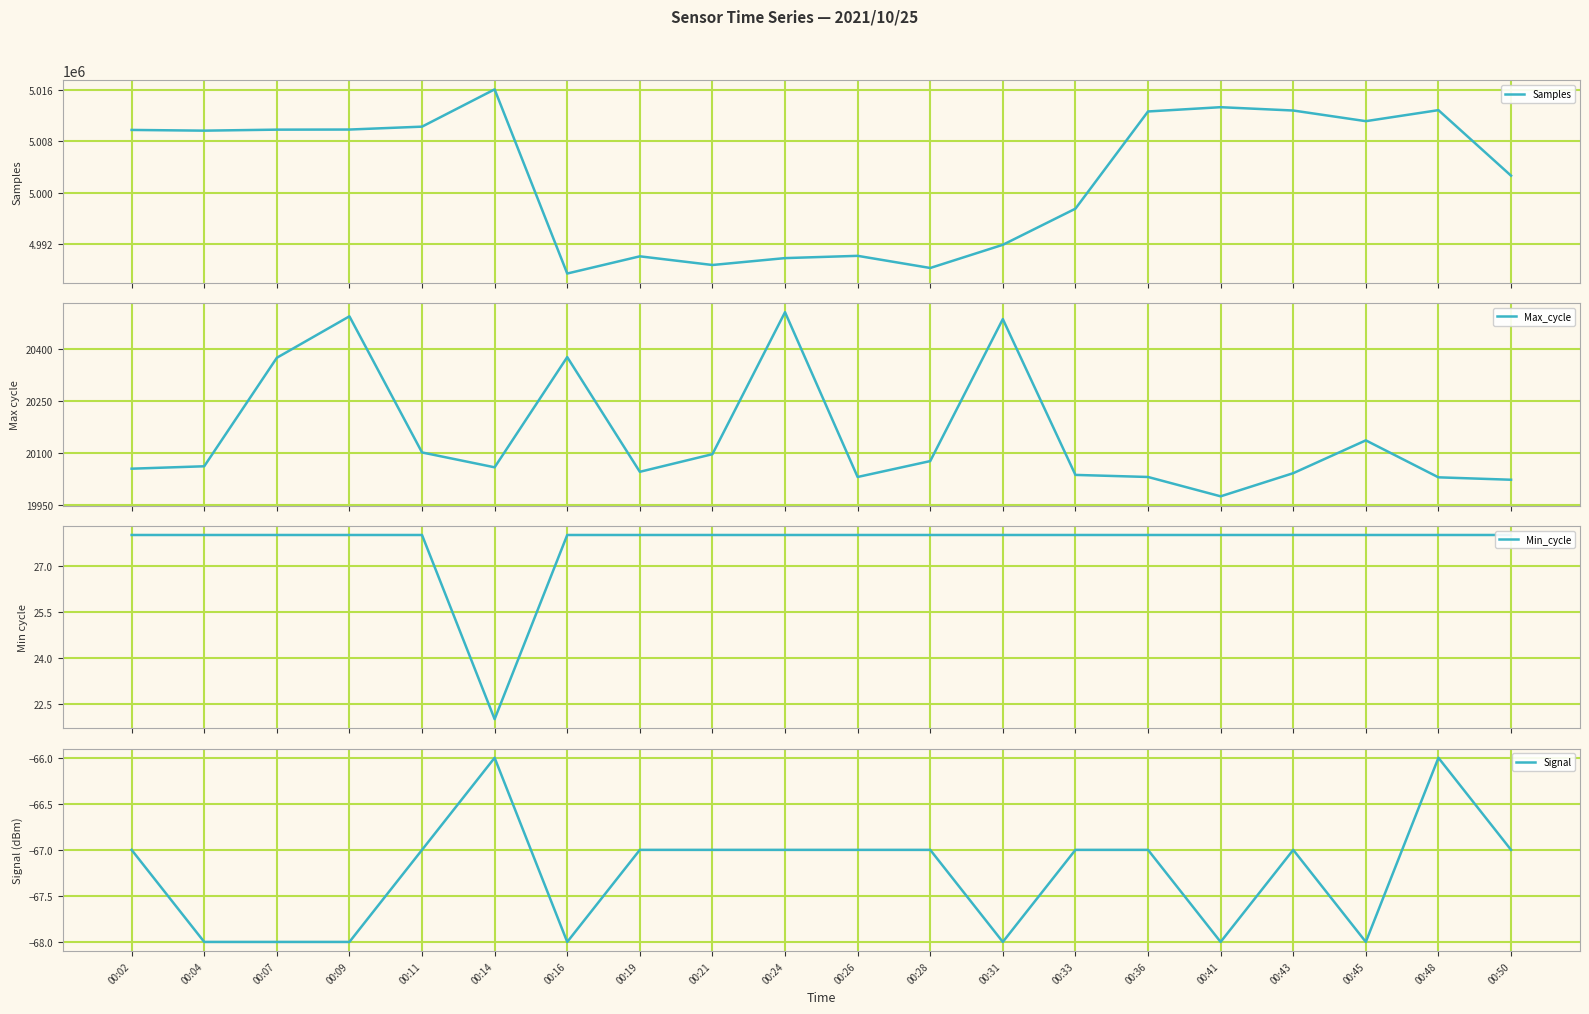

True or false: Samples has a value of 5009675 at 00:04.

True